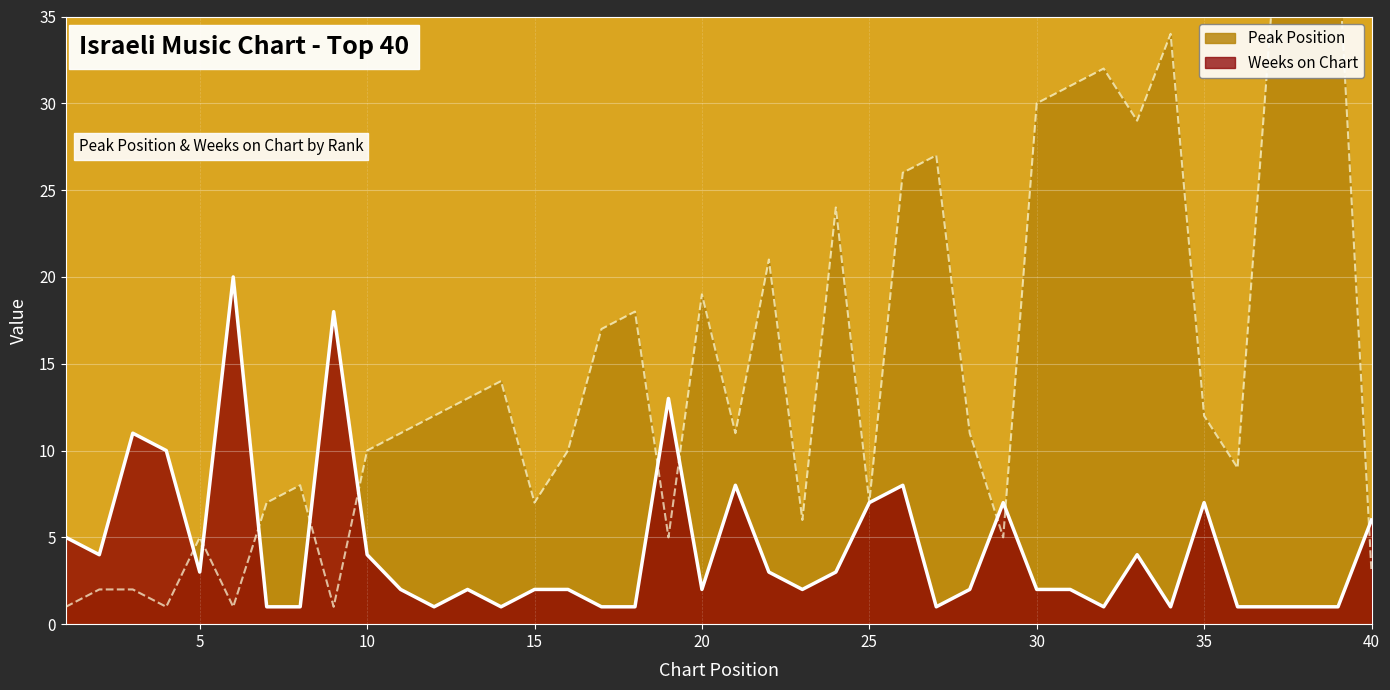

Rank the categories by Peak Position value from lowest to highest.

1, 4, 6, 9, 2, 3, 40, 5, 19, 29, 23, 7, 15, 25, 8, 36, 10, 16, 11, 21, 28, 12, 35, 13, 14, 17, 18, 20, 22, 24, 26, 27, 33, 30, 31, 32, 34, 37, 38, 39